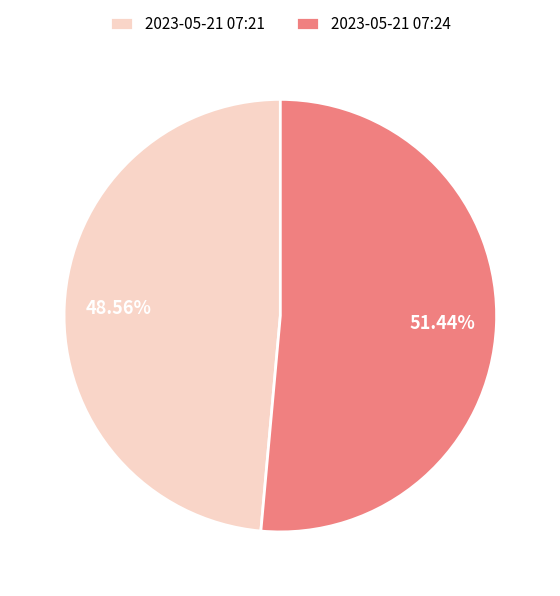

What is the largest slice in the pie chart?

2023-05-21 07:24